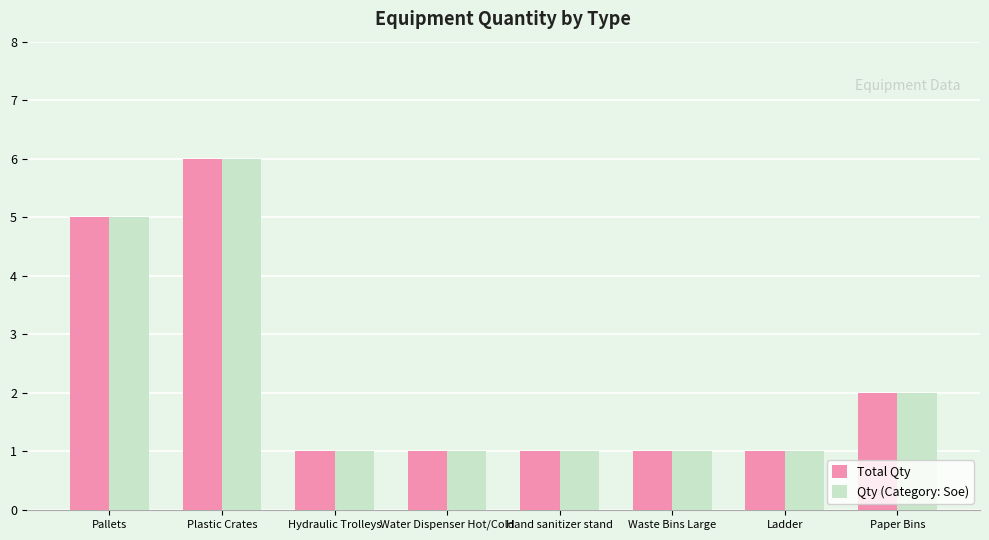

At which label is Total Qty closest to 3?

Paper Bins